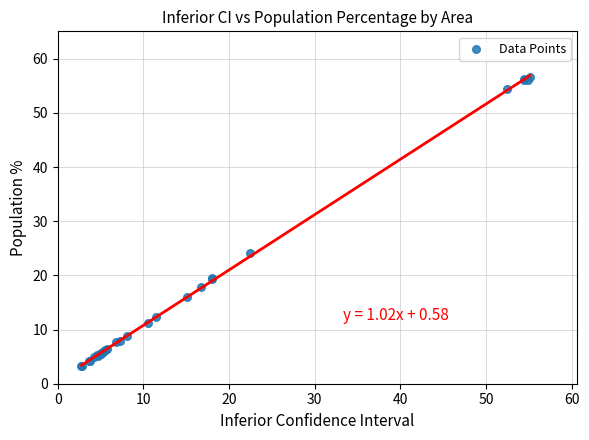

What Y value in the scatter plot is closest to 29?

24.1